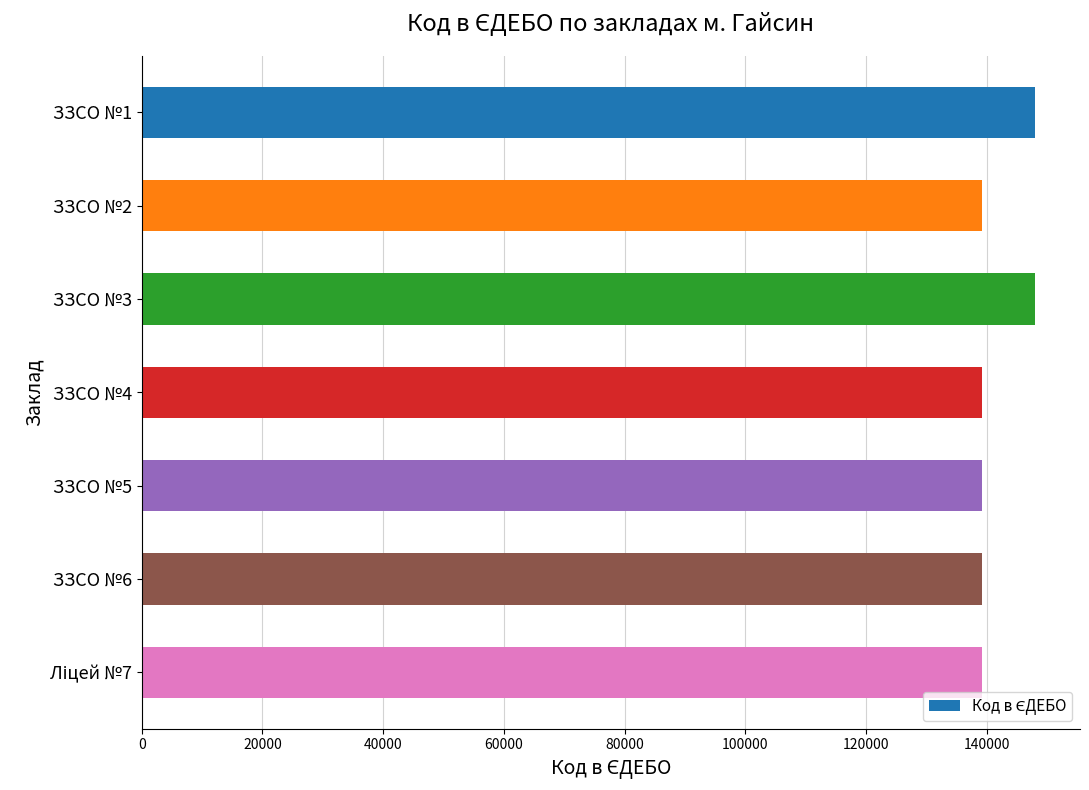

What is the smallest value displayed?

139150